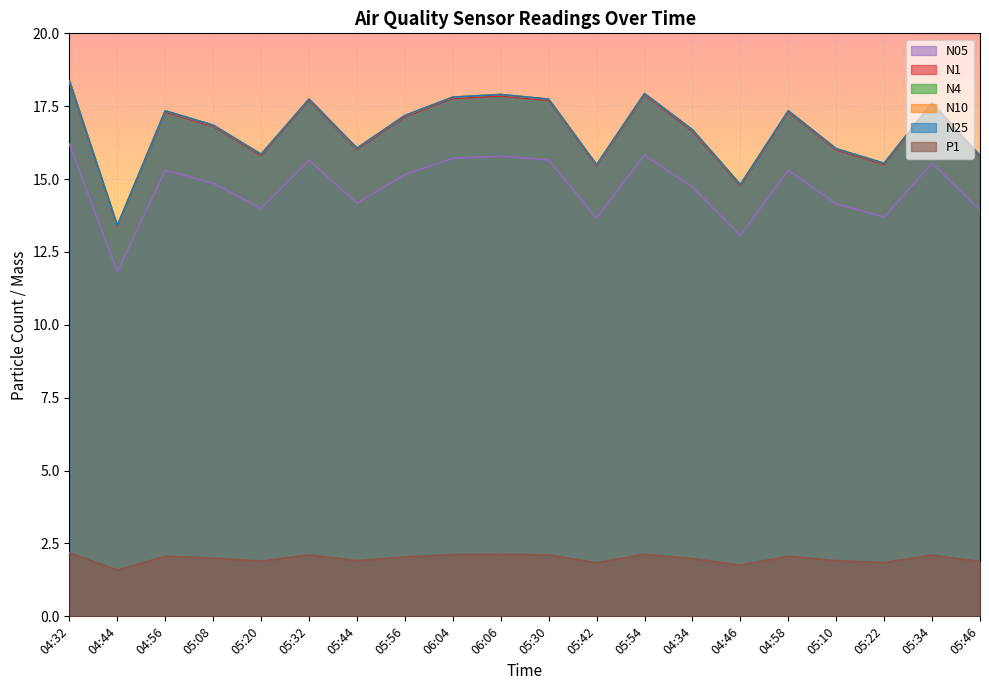

Rank the categories by N25 value from lowest to highest.

04:44, 04:46, 05:42, 05:22, 05:46, 05:20, 05:10, 05:44, 04:34, 05:08, 05:56, 04:56, 04:58, 05:34, 05:32, 05:30, 06:04, 06:06, 05:54, 04:32